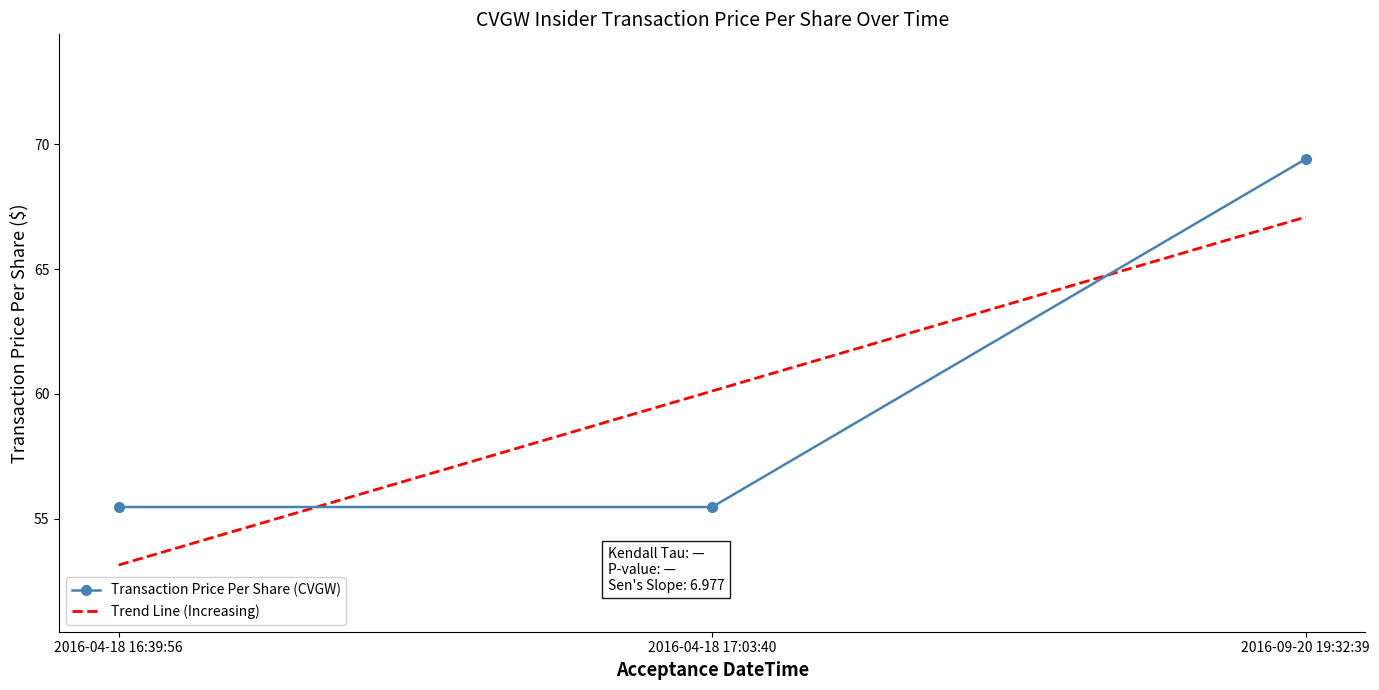

What is the difference between the highest and lowest values at 2016-04-18 17:03:40?

4.7